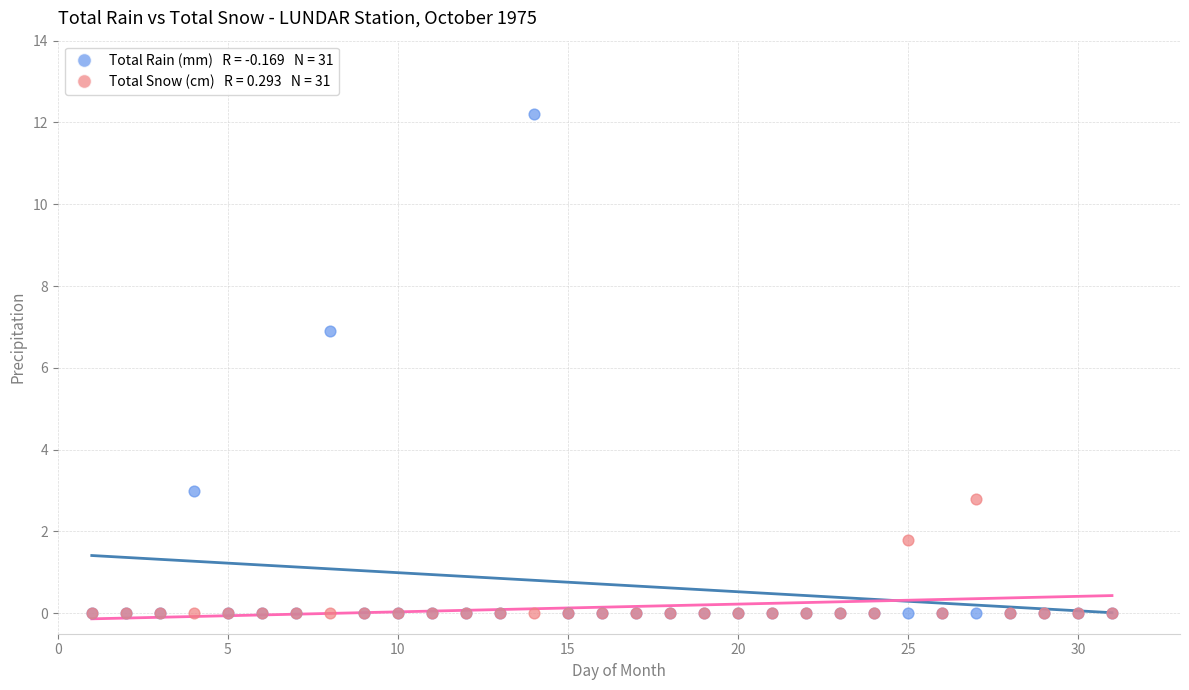

Across all series, what Y value is closest to 6?

6.9